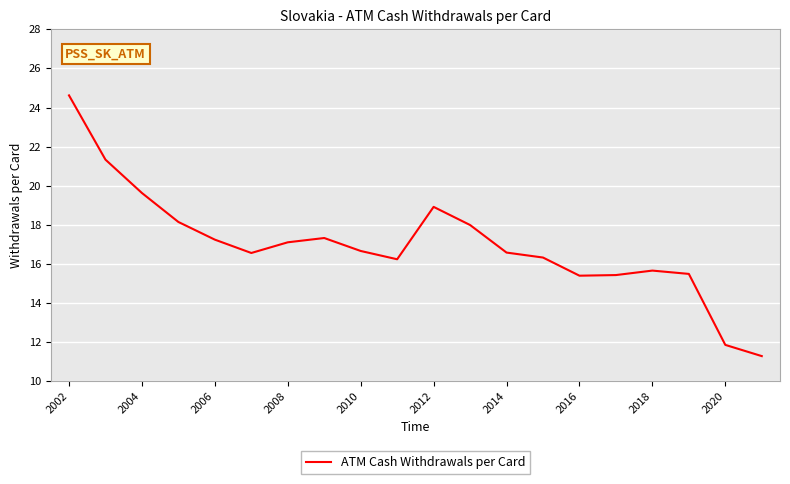

What is the difference between the maximum and minimum values?

13.3